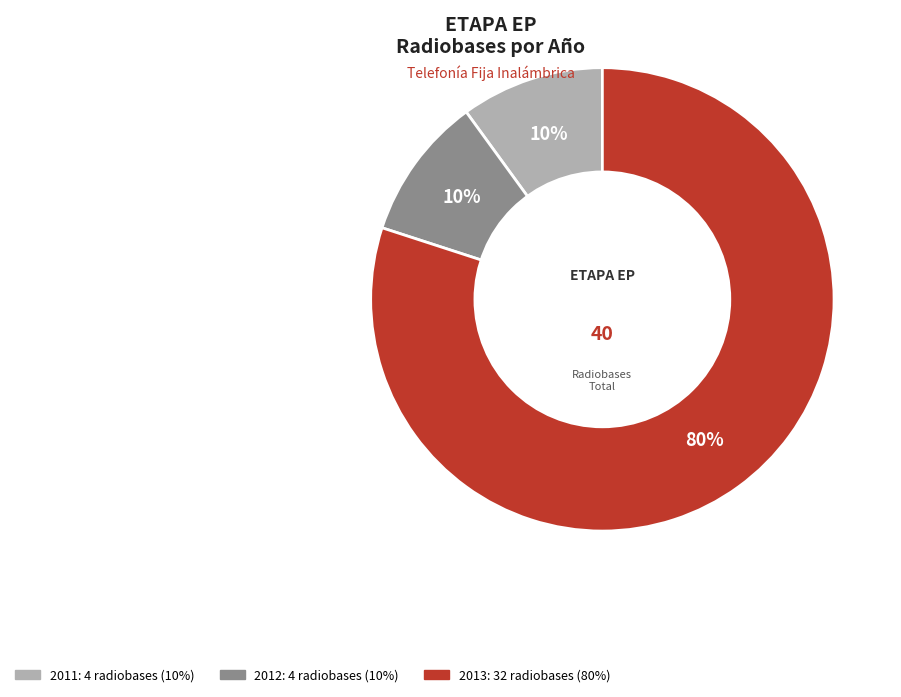

What percentage is the 2013 slice, to the nearest percent?

80%